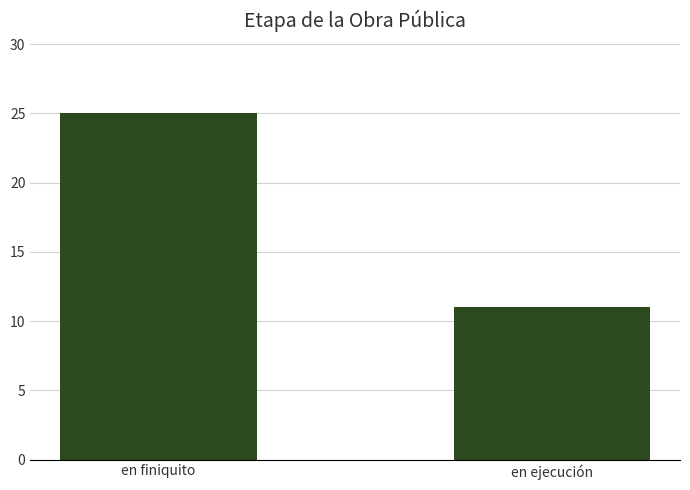

Rank the categories by value from highest to lowest.

en finiquito, en ejecución